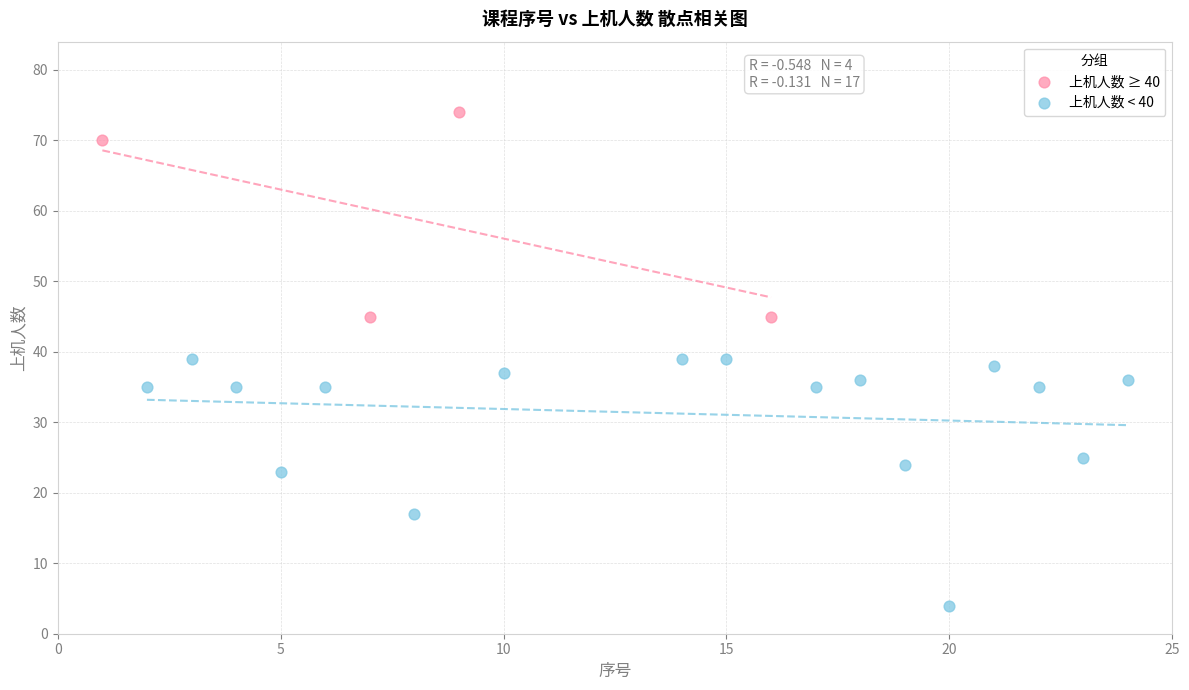

Which series has the largest Y range (max minus min)?

上机人数 < 40